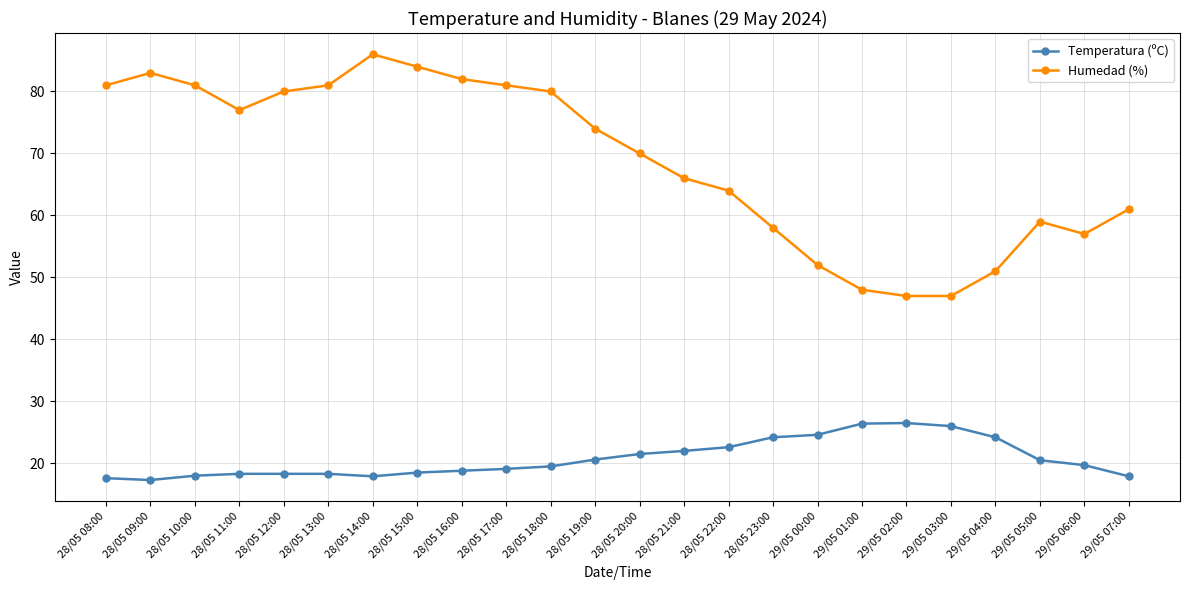

The Humedad (%) series shows 80.0 at 28/05 12:00. True or false?

True